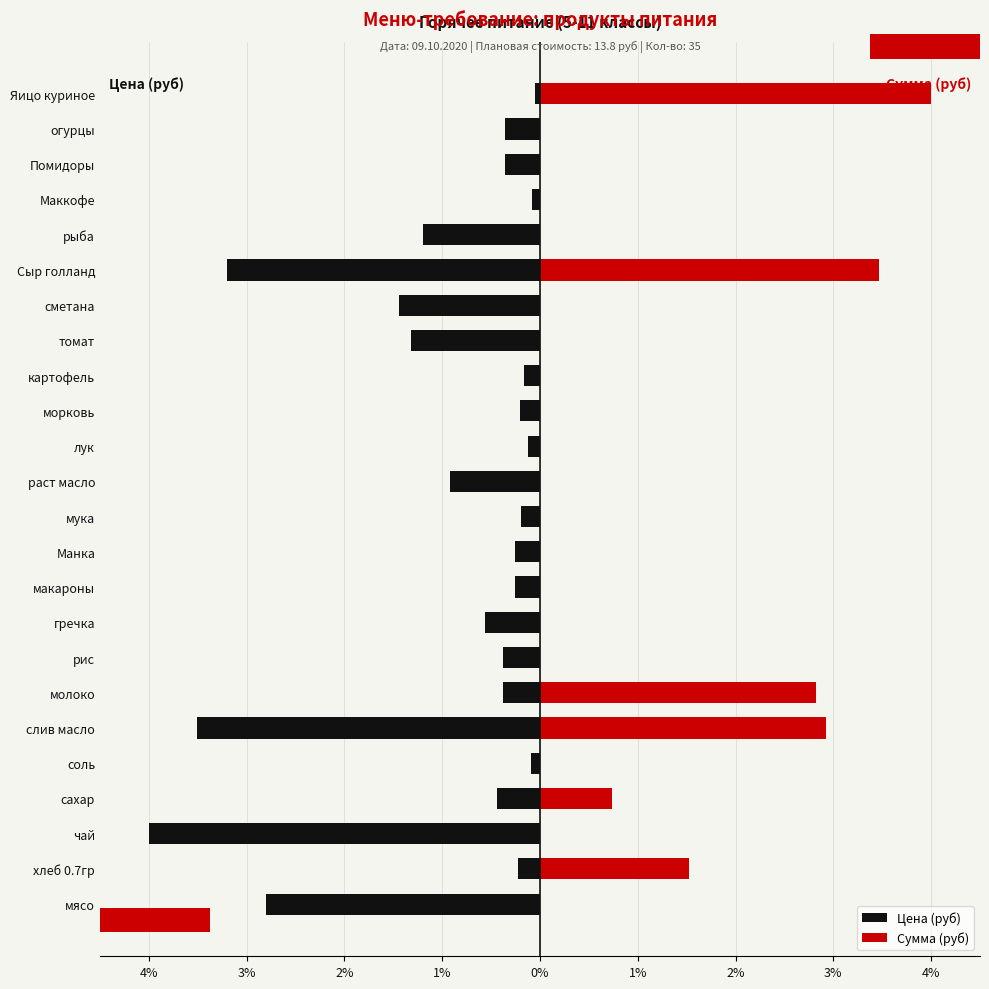

What is the sum of the Цена (руб) values at соль and Манка?

-0.4